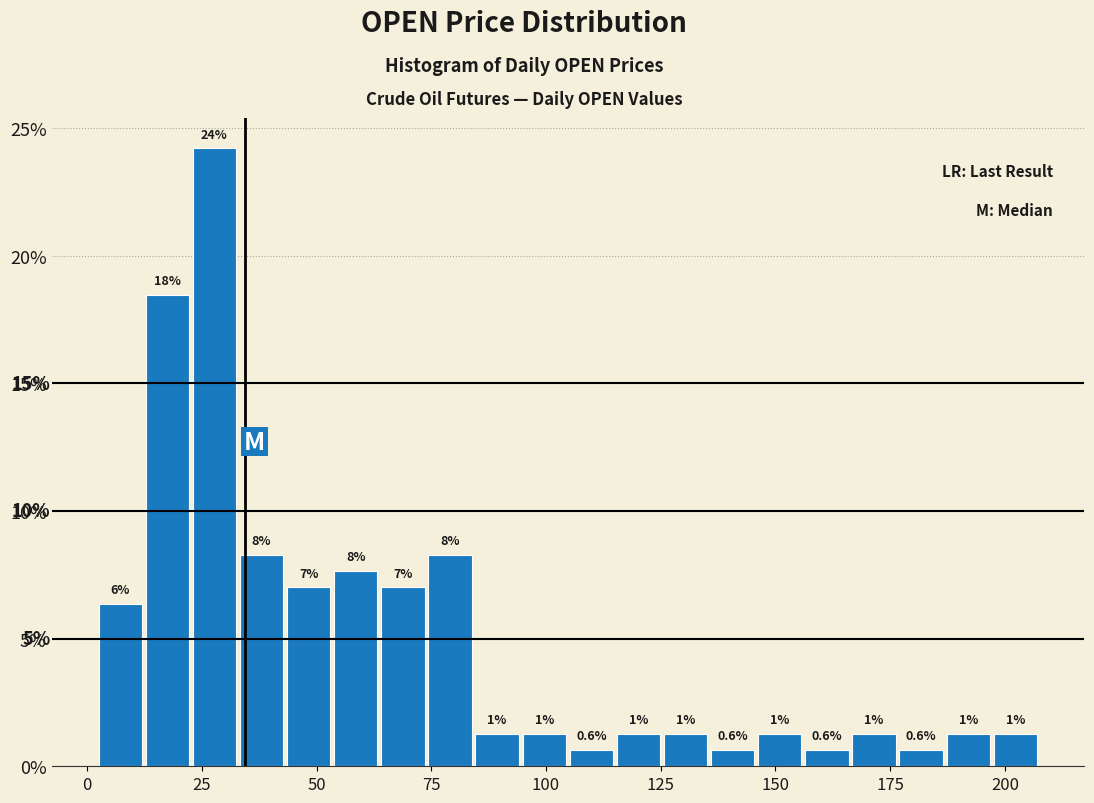

Around what value on the x-axis is the tallest bar? Give the approximate position of its centre, as read against the axis.

30